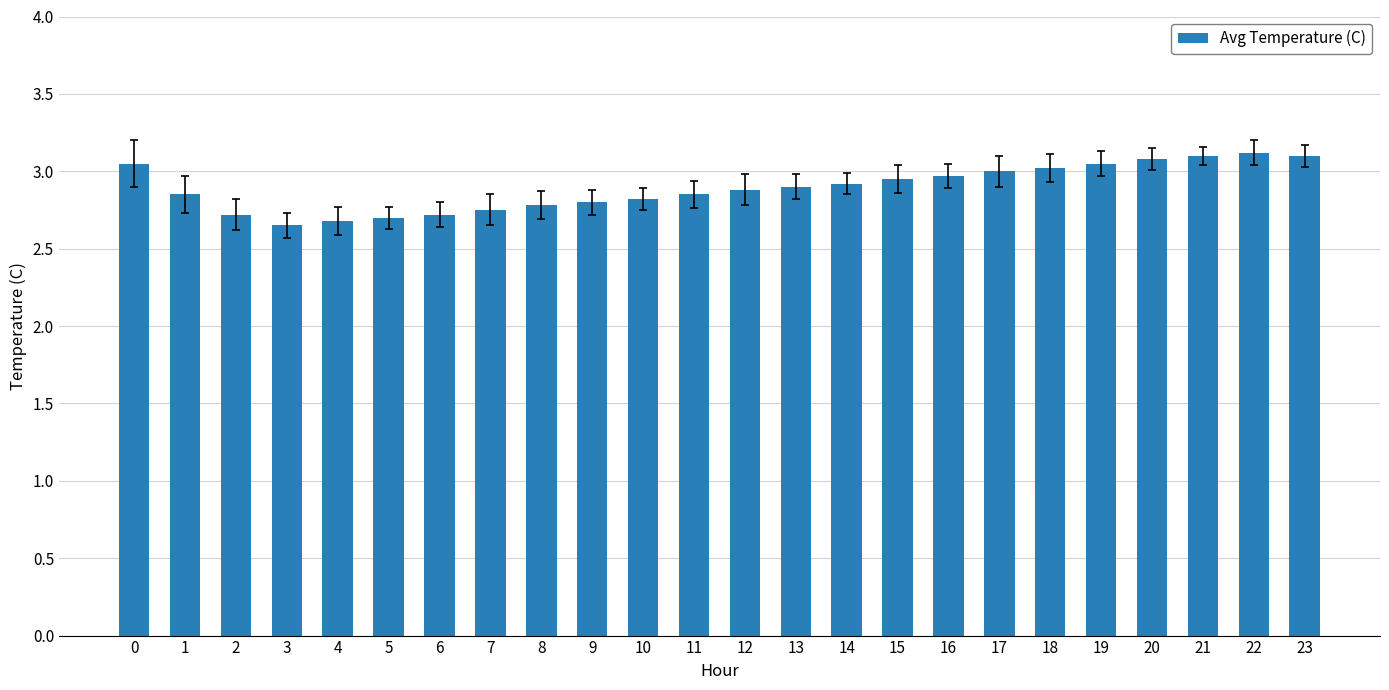

Between 23 and 0, which is larger?

23